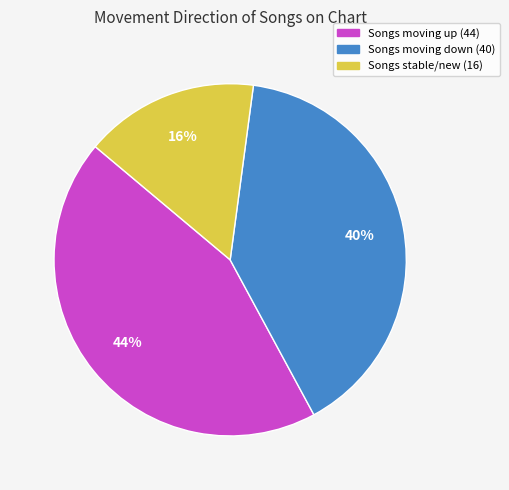

To the nearest percent, what is the average slice percentage?

33%